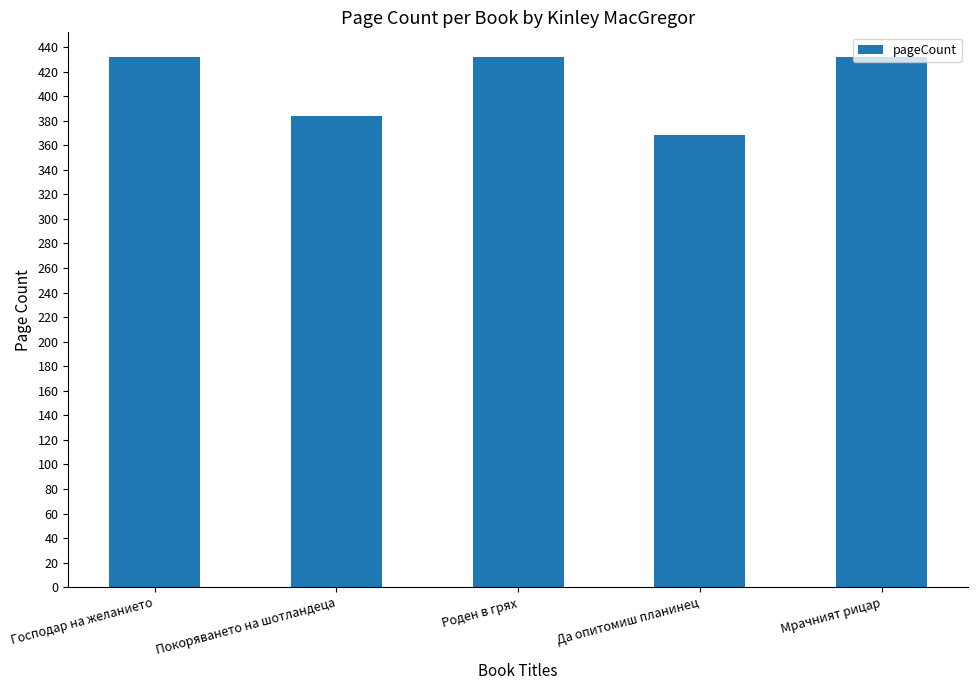

How many series are shown in this chart?

1